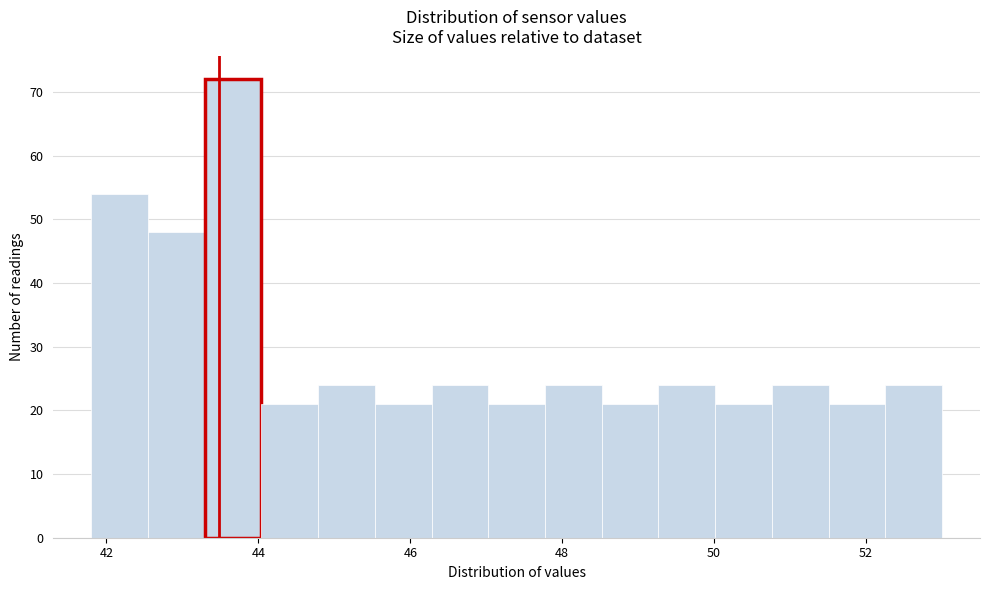

Around what value on the x-axis is the tallest bar? Give the approximate position of its centre, as read against the axis.

43.6